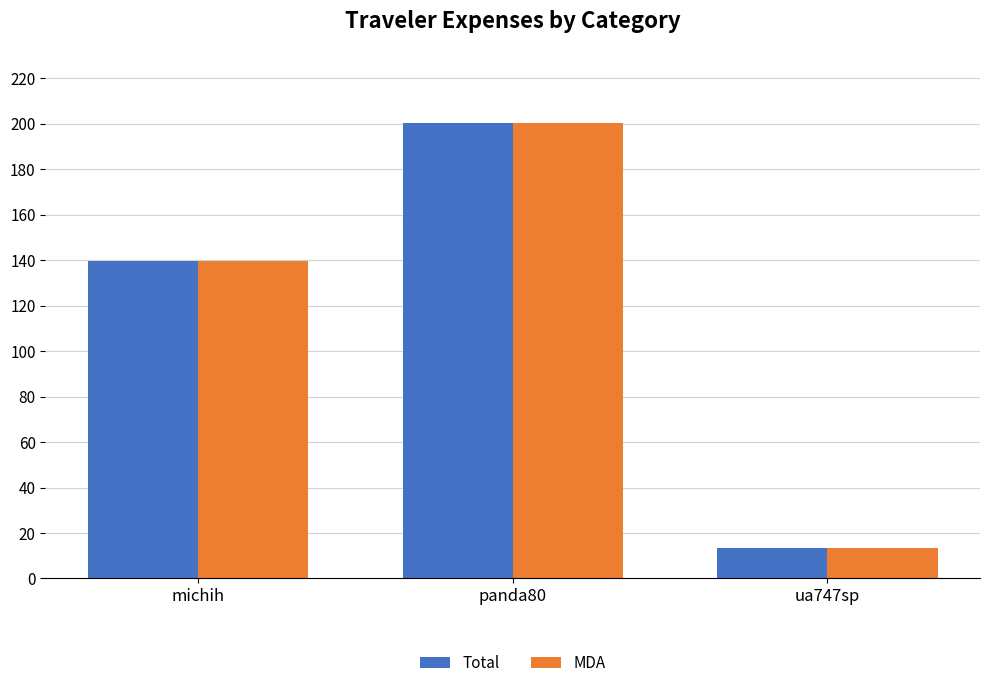

At which label does MDA reach its minimum?

ua747sp